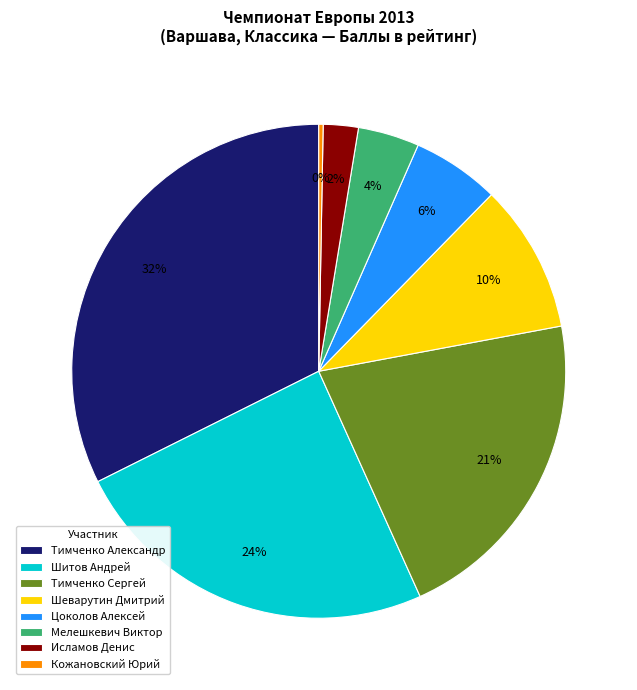

What percentage is the Тимченко Александр slice, to the nearest percent?

32%